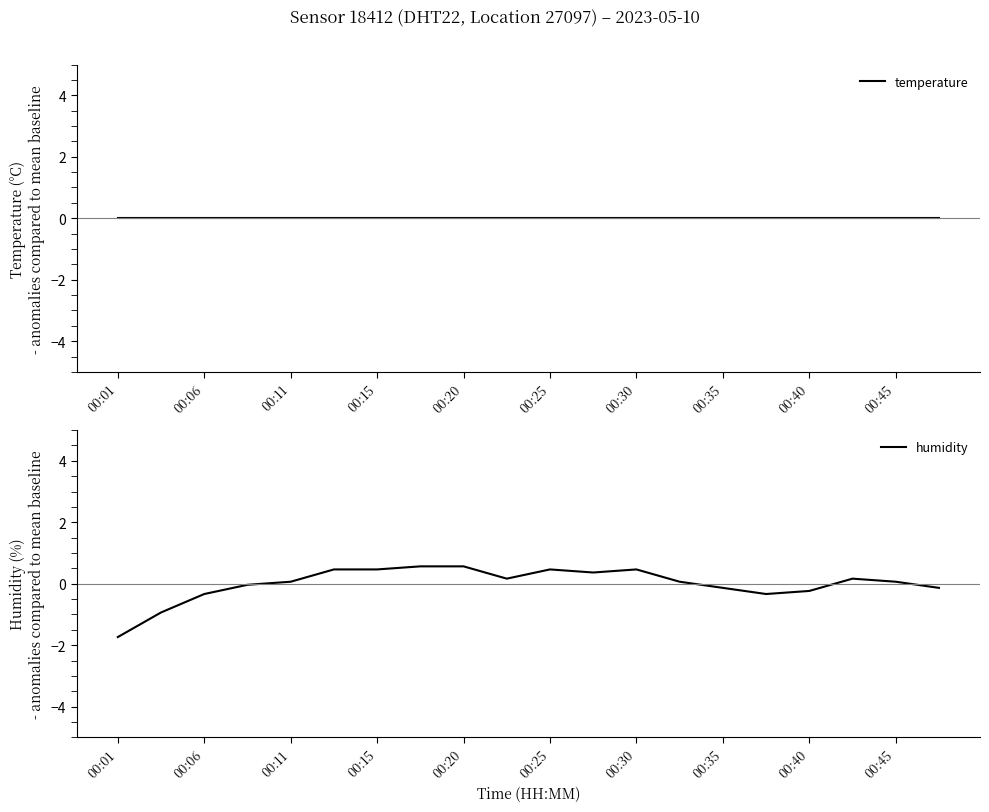

How many distinct data groups are displayed?

2